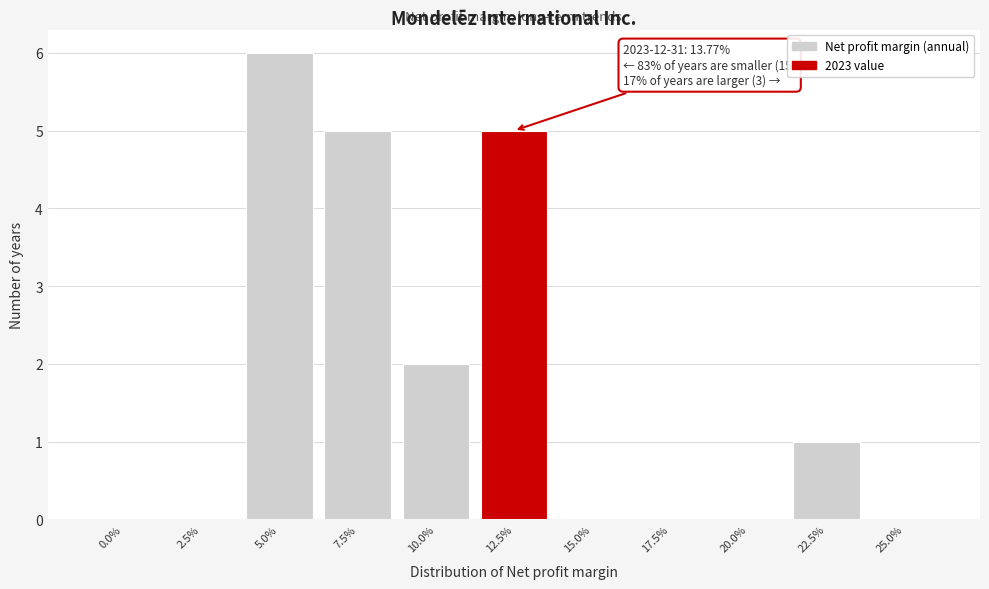

Reading left to right, extract all data points from this chart.

0.0%=0	2.5%=0	5.0%=6	7.5%=5	10.0%=2	12.5%=5	15.0%=0	17.5%=0	20.0%=0	22.5%=1	25.0%=0